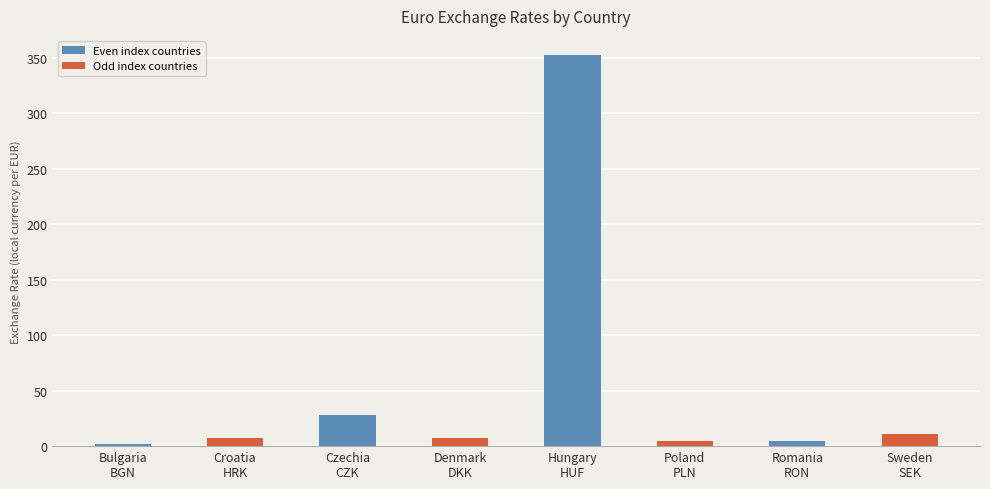

What is the value of the 3rd bar from the left?

27.6